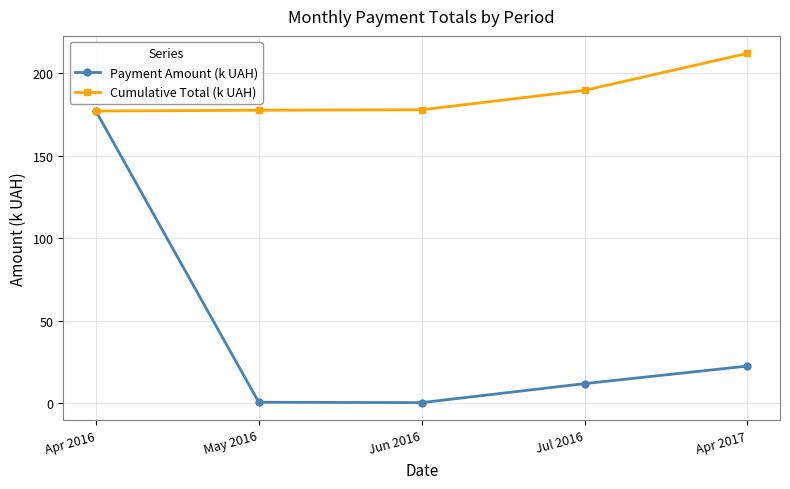

At which category is the sum across all series the highest?

Apr 2016